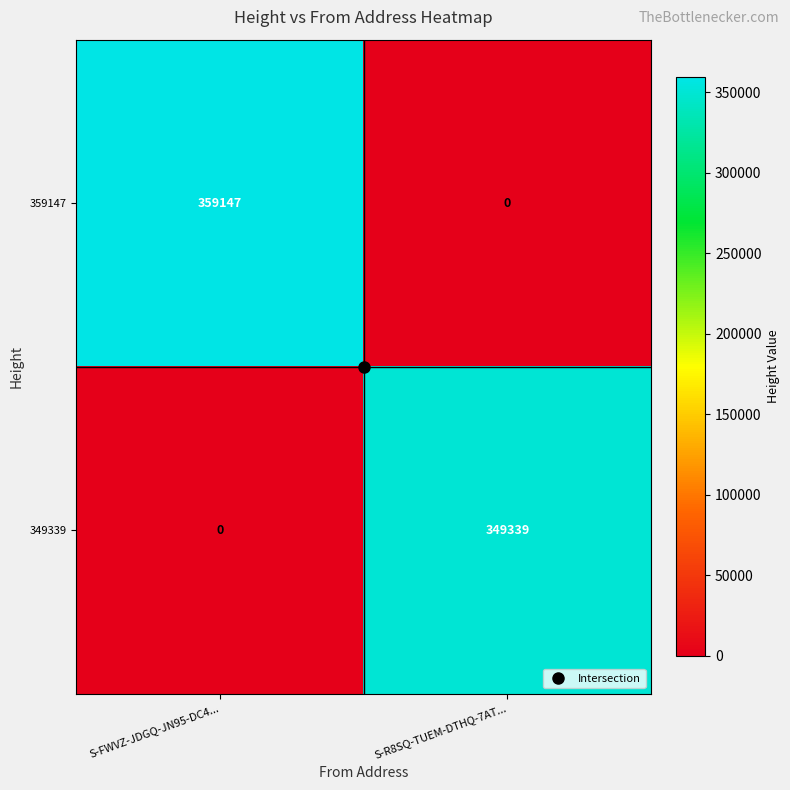

List the series in order of their overall mean, highest first.

359147, 349339